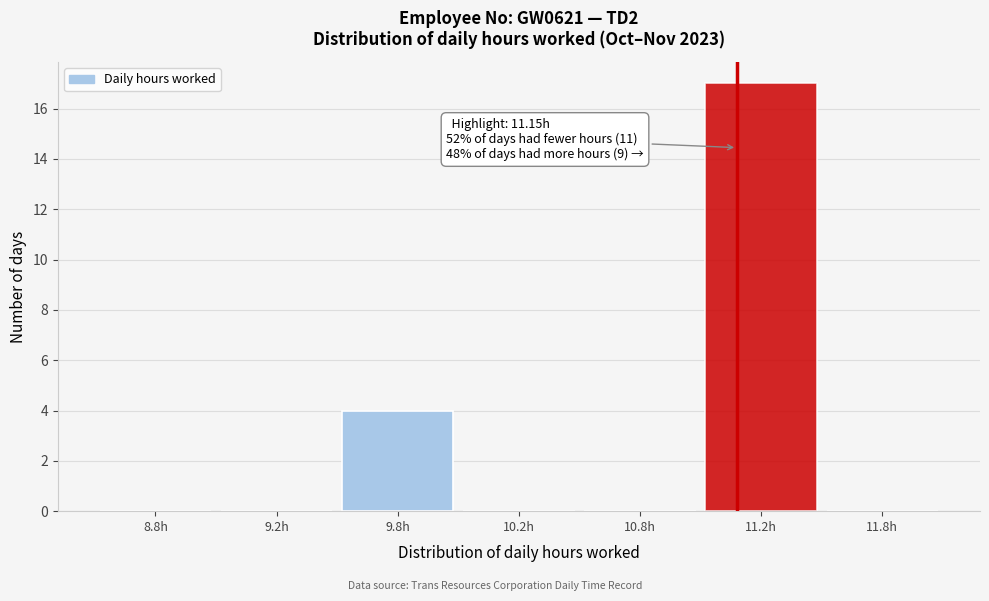

What is the sum of all values?

21